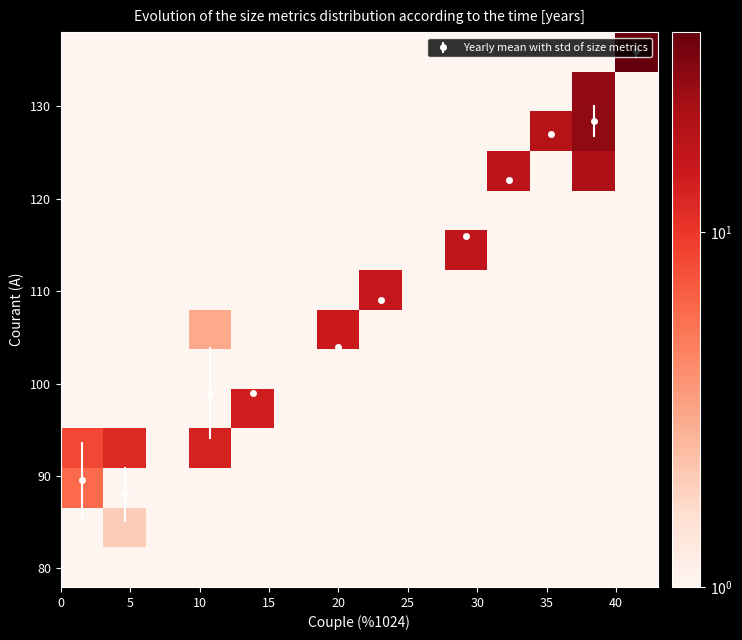

What is the maximum value for Yearly mean with std of size metrics?

136.0